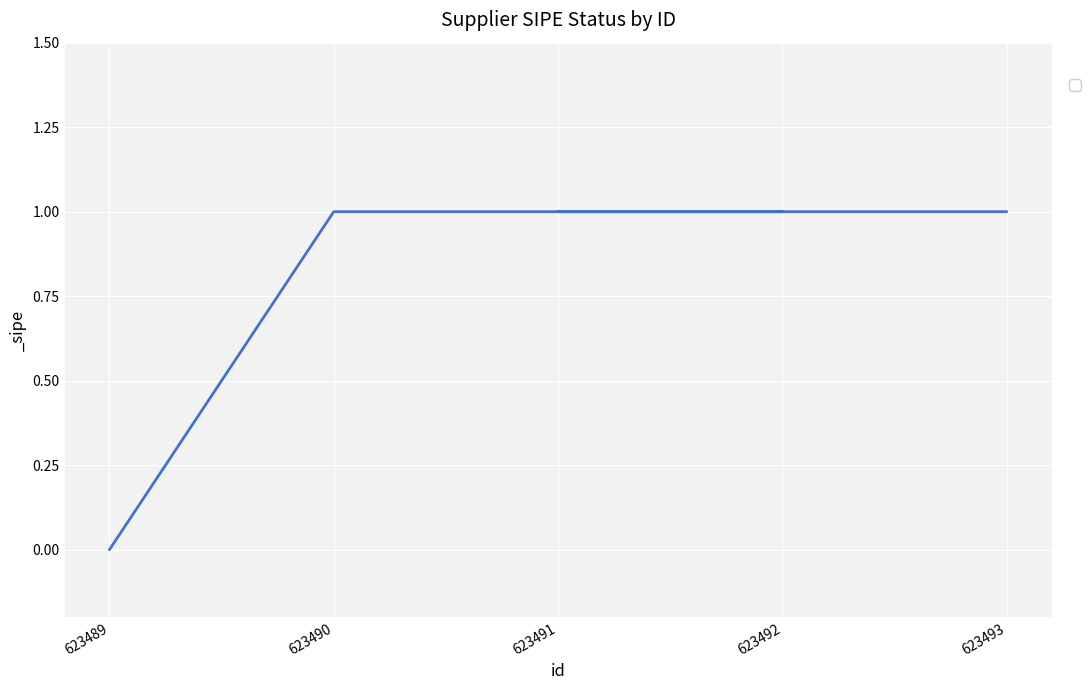

Which label corresponds to the smallest value in the chart?

623489